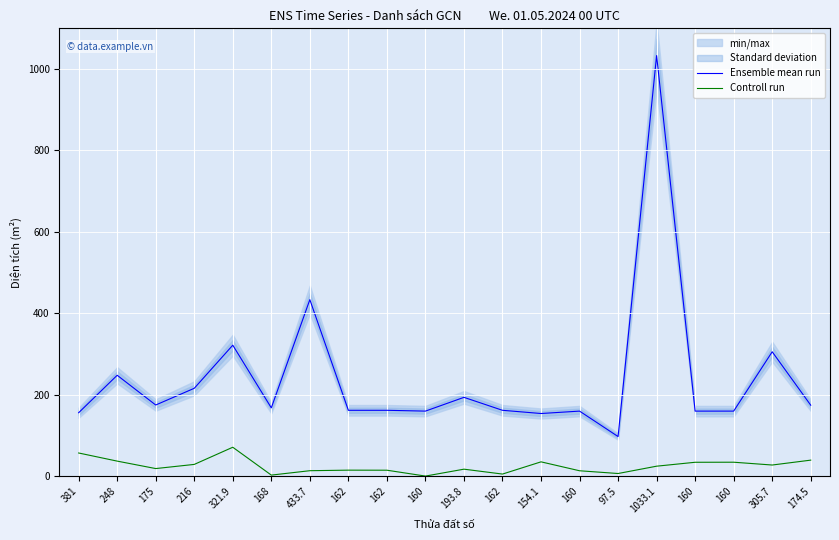

What is the label of the 18th point from the left?

160